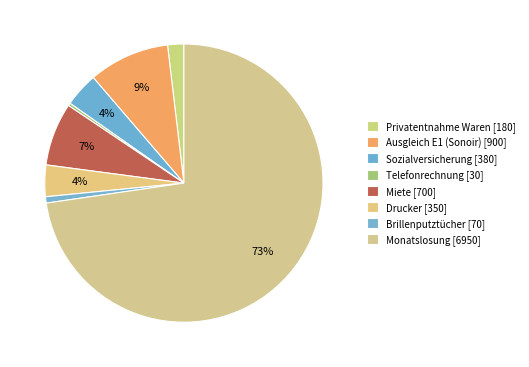

To the nearest percent, what percentage of the pie is Drucker?

4%